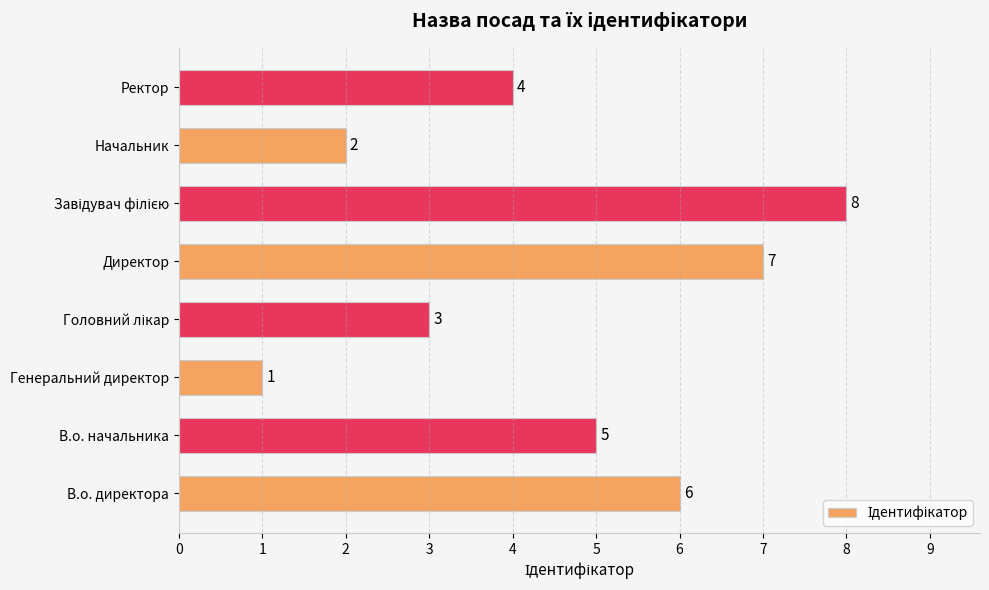

How many values are below 5?

4